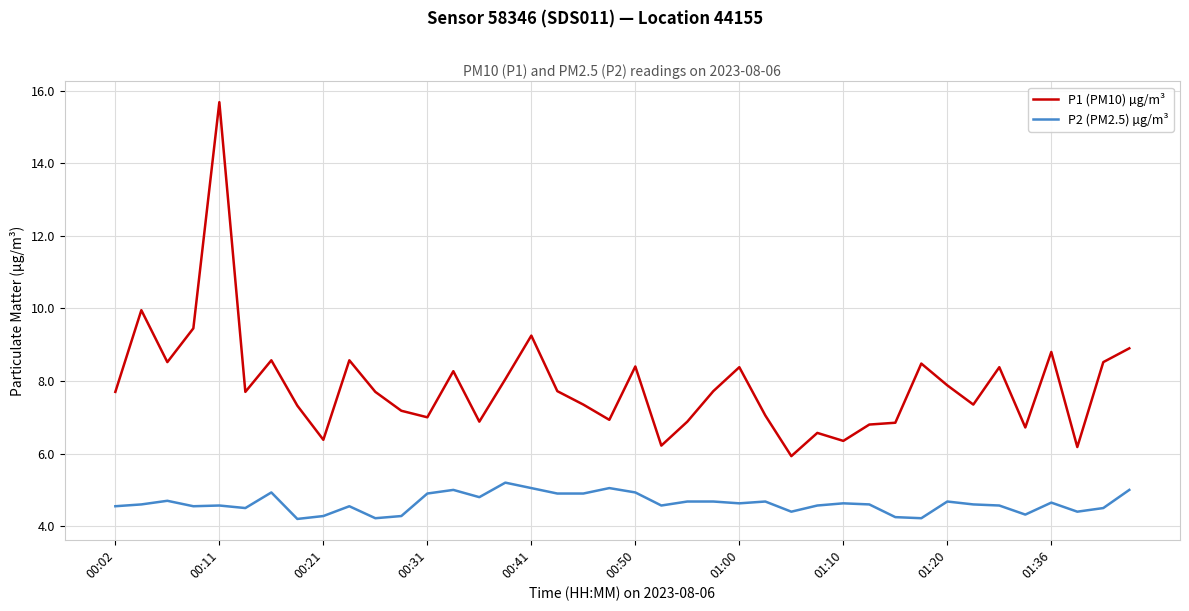

What is the difference between the maximum and minimum values in the P2 (PM2.5) µg/m³ series?

1.0